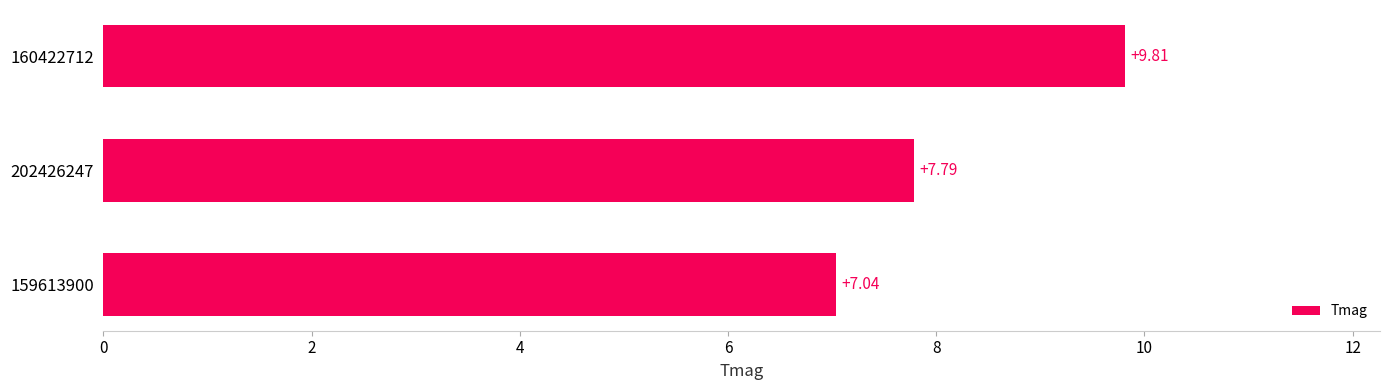

Rank the categories by value from highest to lowest.

160422712, 202426247, 159613900